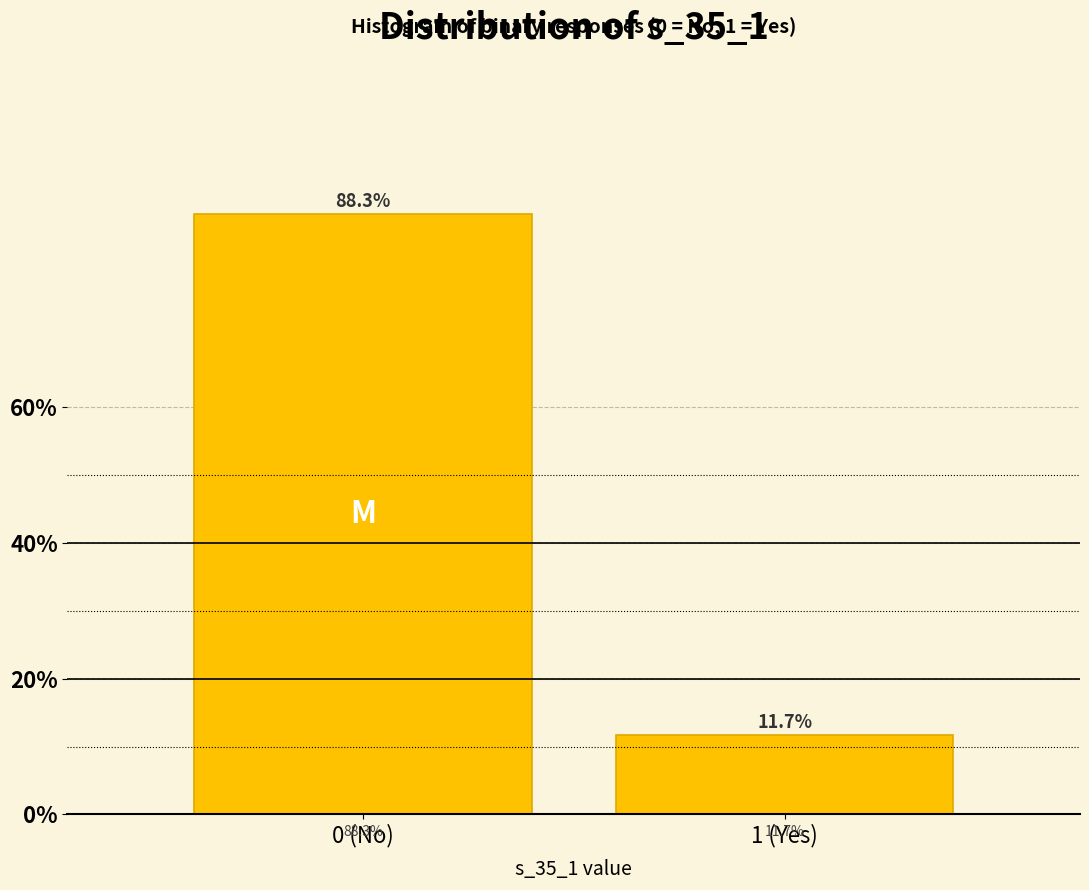

Reading left to right, what are all the values shown in this chart?

88.3	11.7